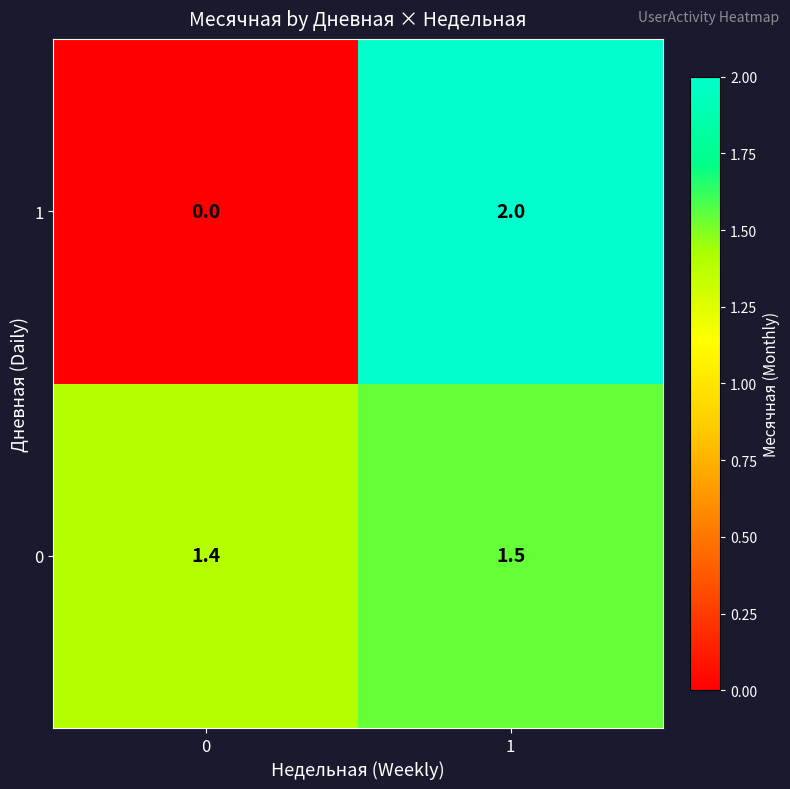

Read the 0 value at 1.

1.5